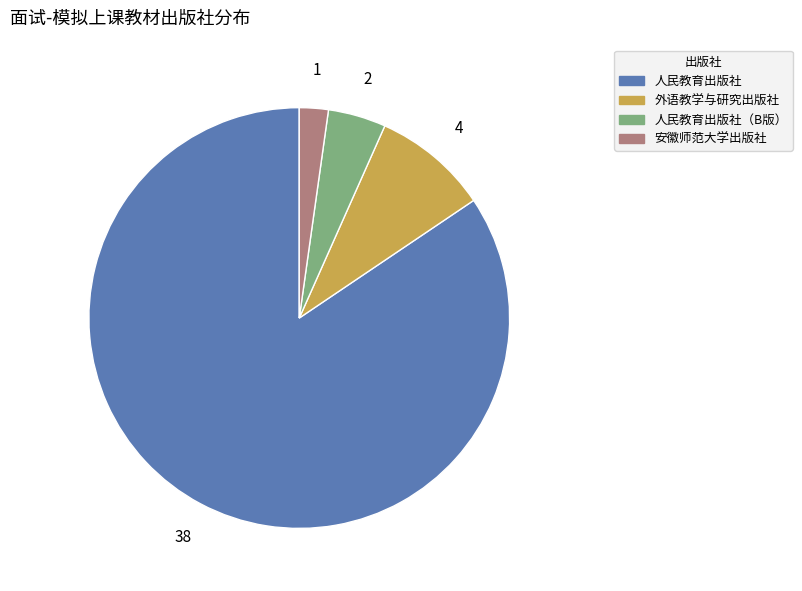

What is the smallest slice in the pie chart?

安徽师范大学出版社